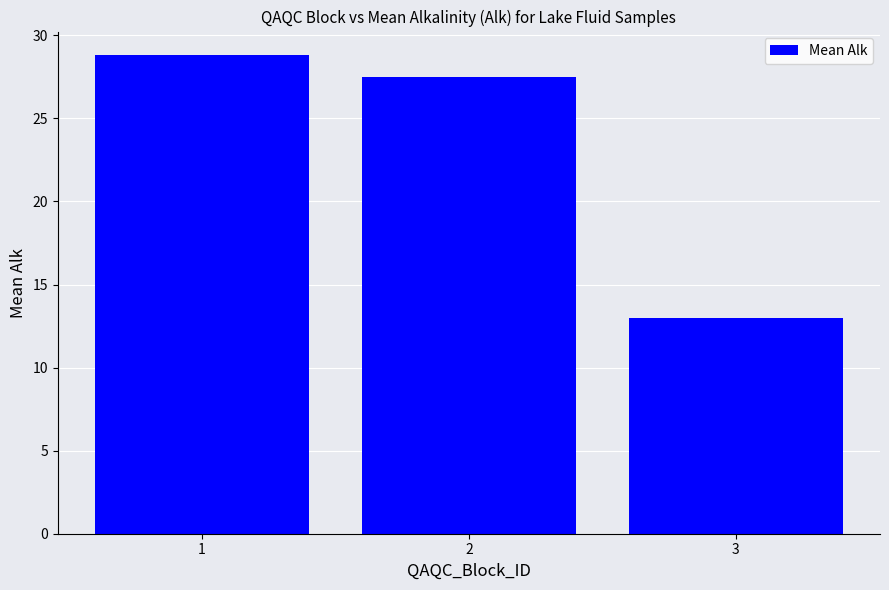

Reading left to right, extract all data points from this chart.

1=28.8	2=27.5	3=13.0